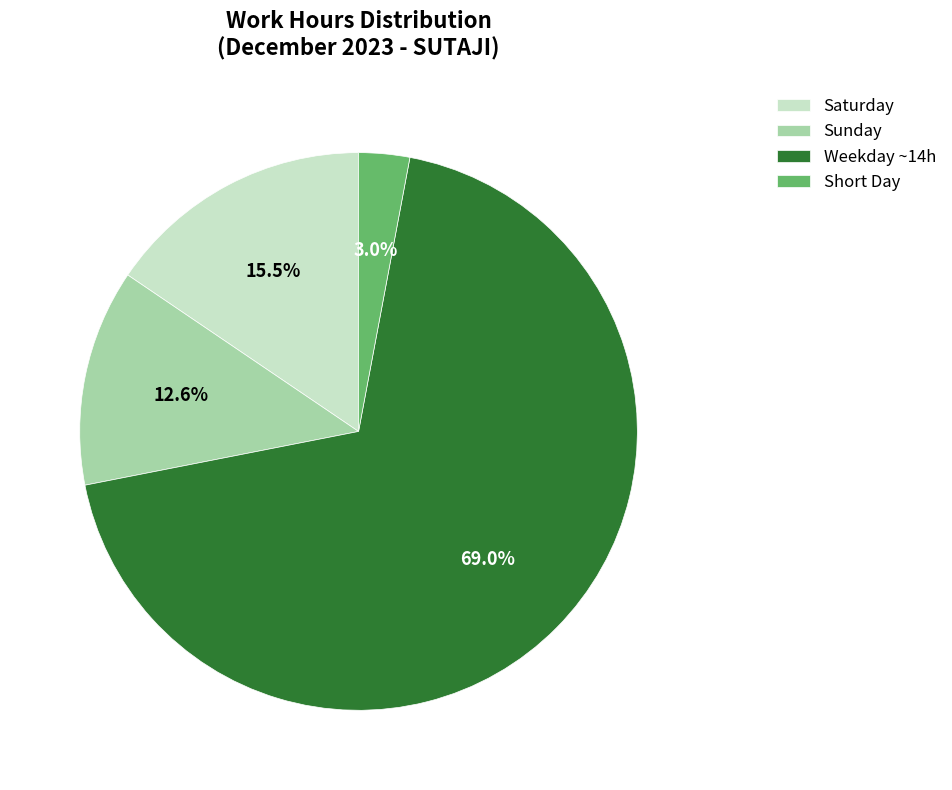

Which category has the smallest portion of the pie?

Short Day